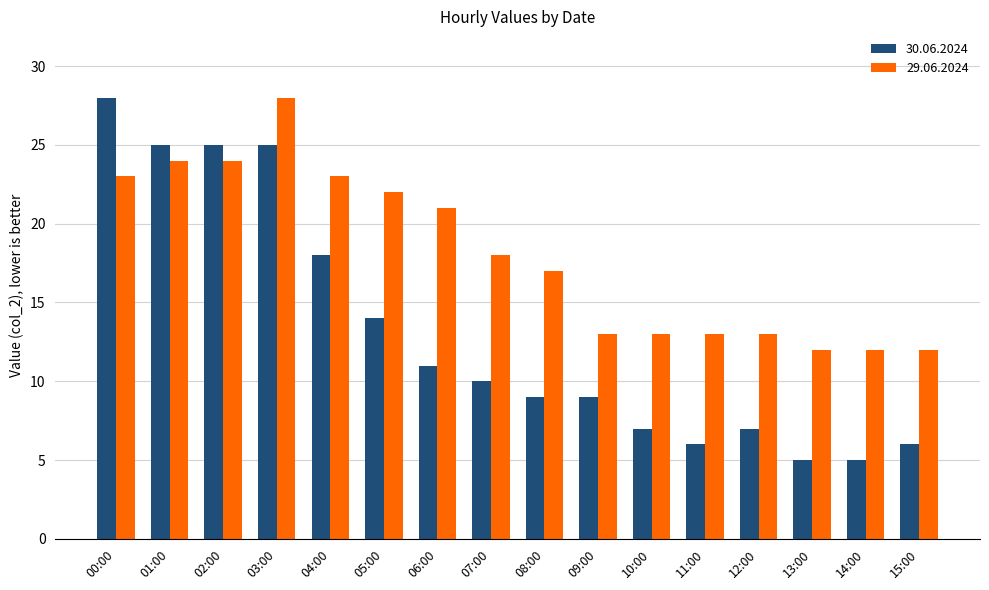

At which label does 30.06.2024 reach its peak?

00:00